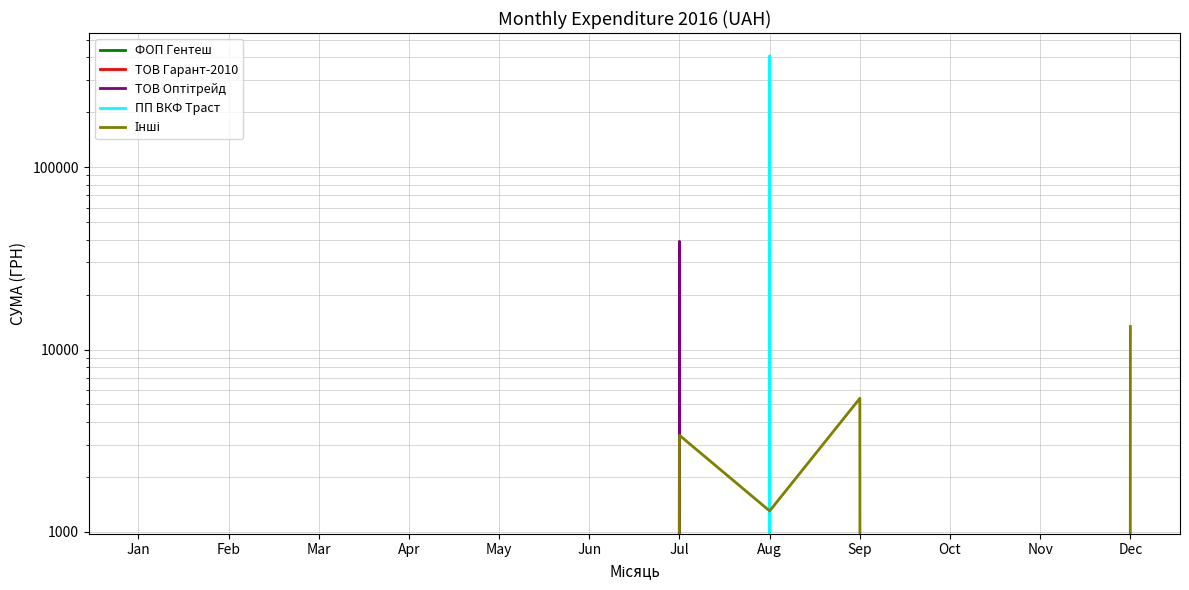

At which category is the sum across all series the highest?

Aug